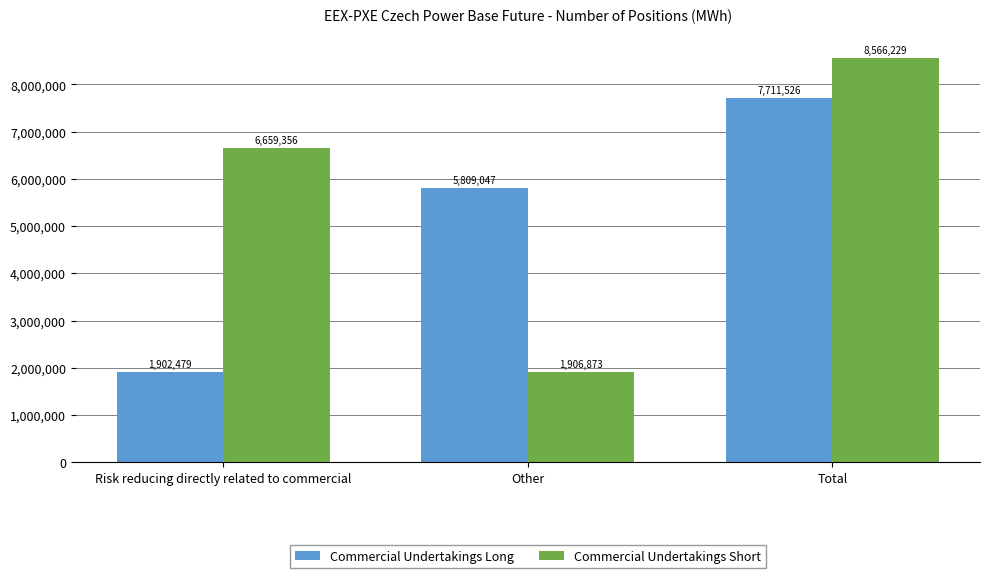

At which category does the chart reach its peak across all series?

Total